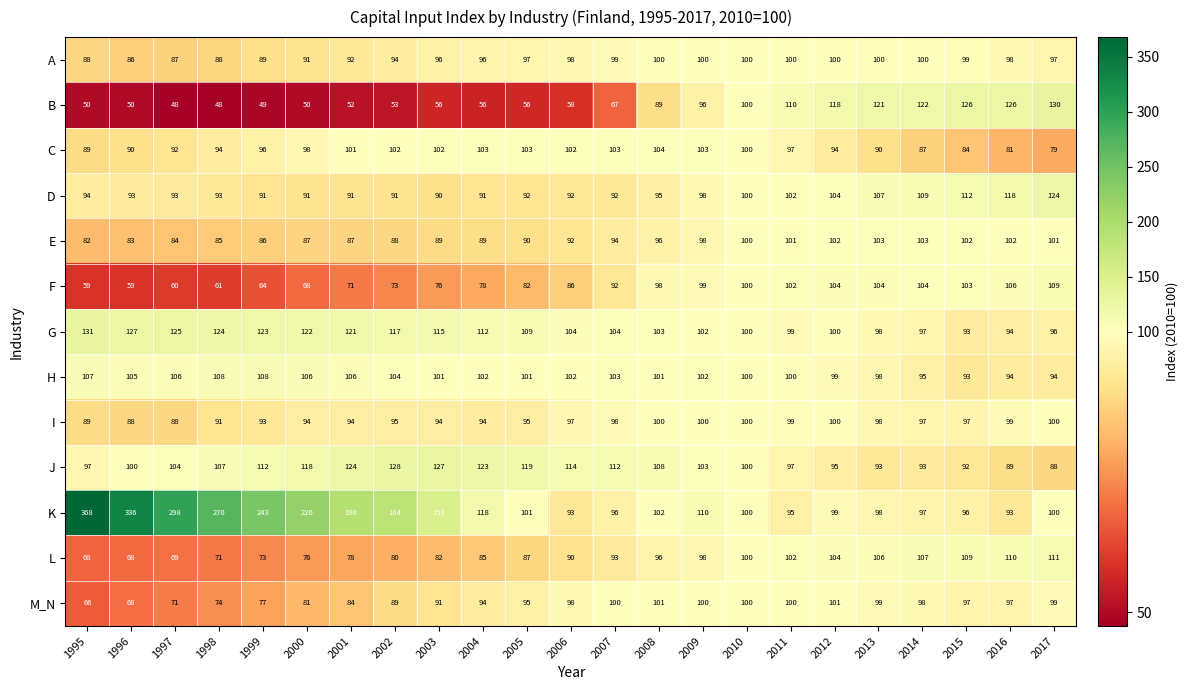

Where does the G series first go above 104?

1995